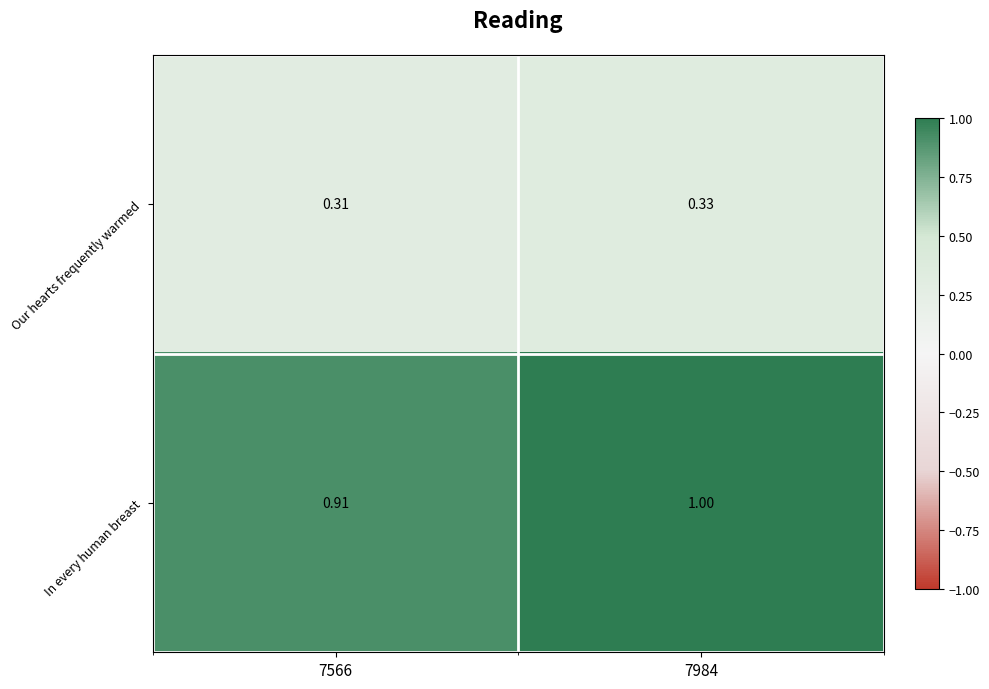

At which category does the chart reach its peak across all series?

7984